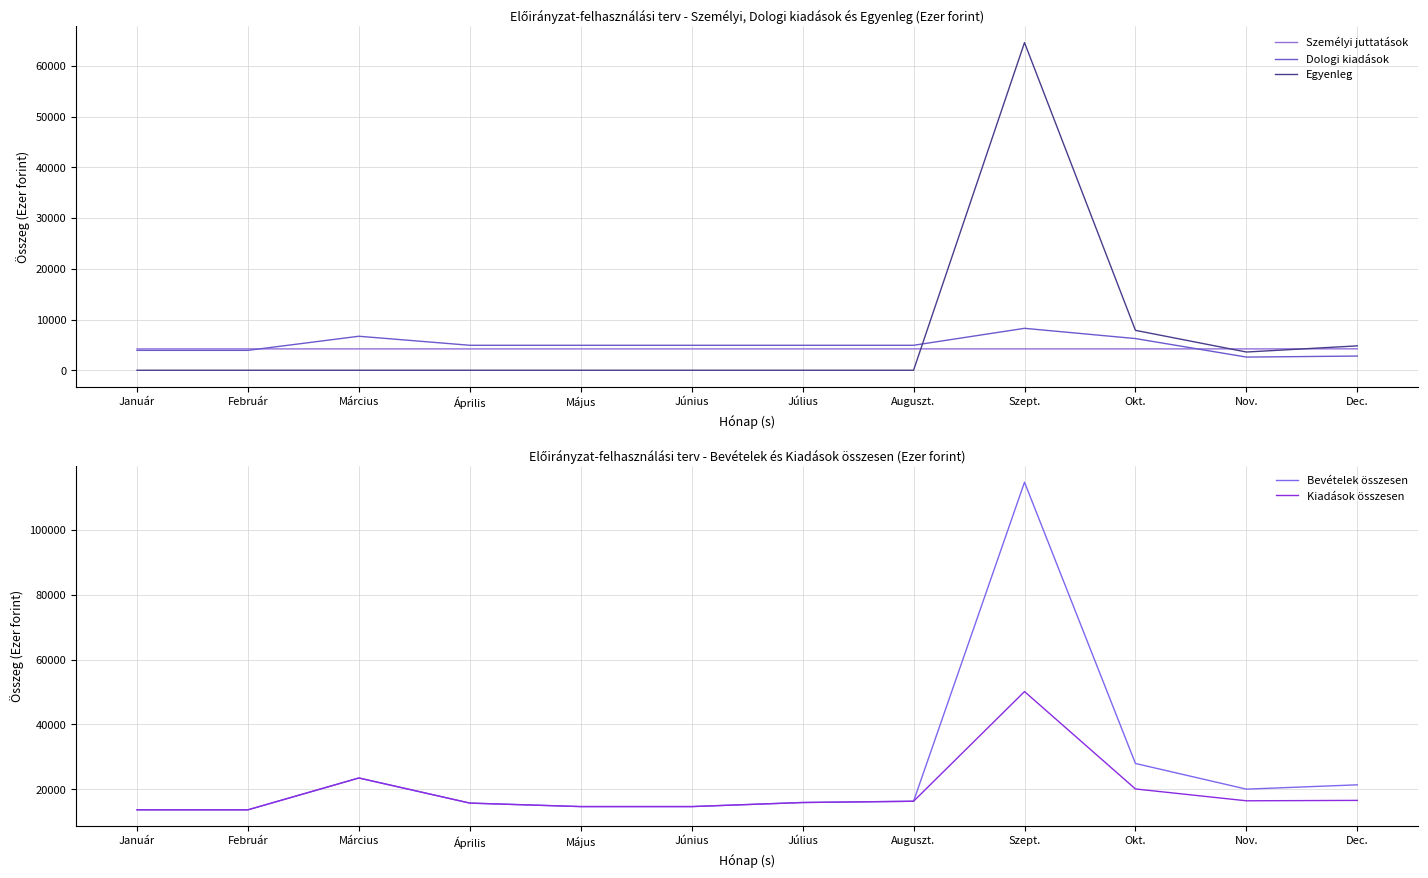

At which label is Egyenleg closest to 32305?

Okt.